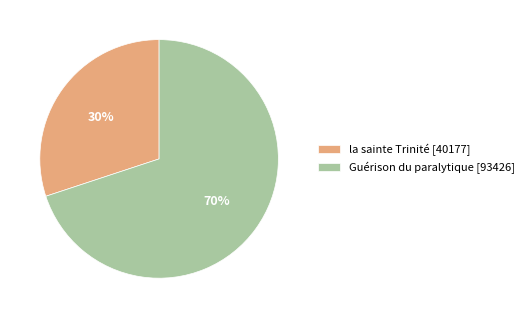

Combined, do Guérison du paralytique and la sainte Trinité account for over 50%?

Yes